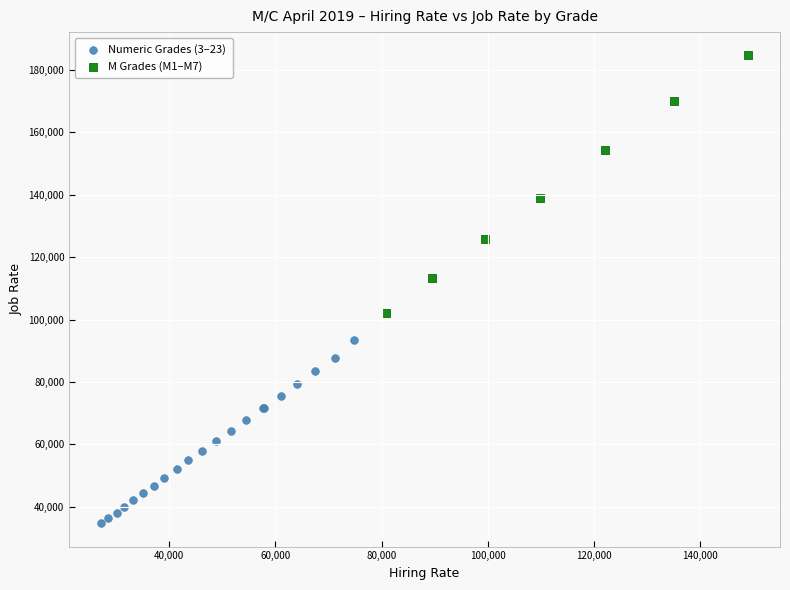

Which series reaches the maximum Y coordinate?

M Grades (M1–M7)